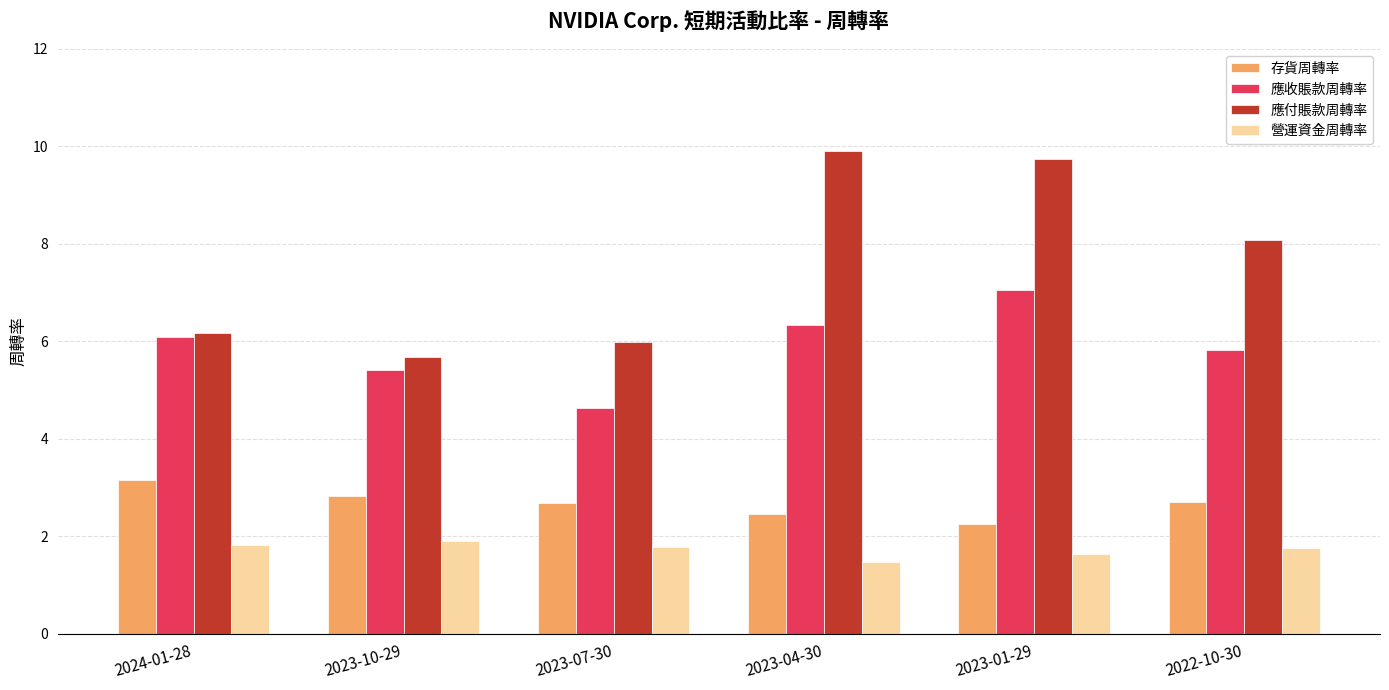

At which label does 應收賬款周轉率 first exceed 6?

2024-01-28